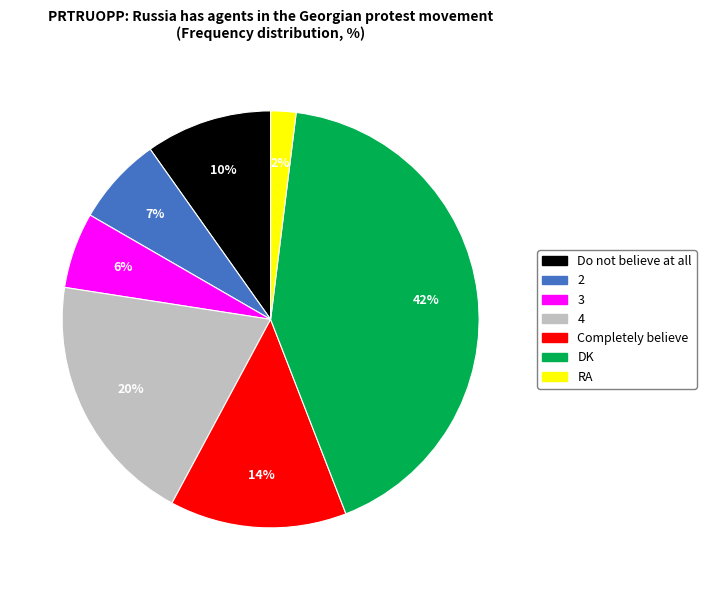

To the nearest percent, what is the difference between the 4 and 2 slice percentages?

13%